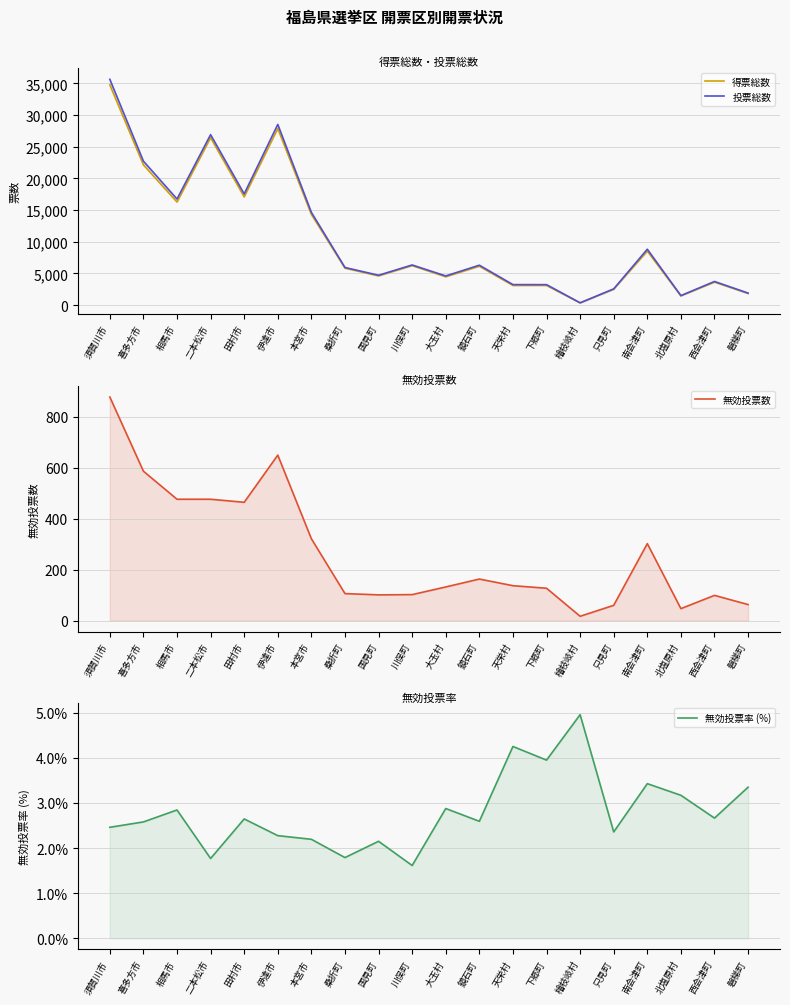

Does the chart display data point markers on the line(s)?

No